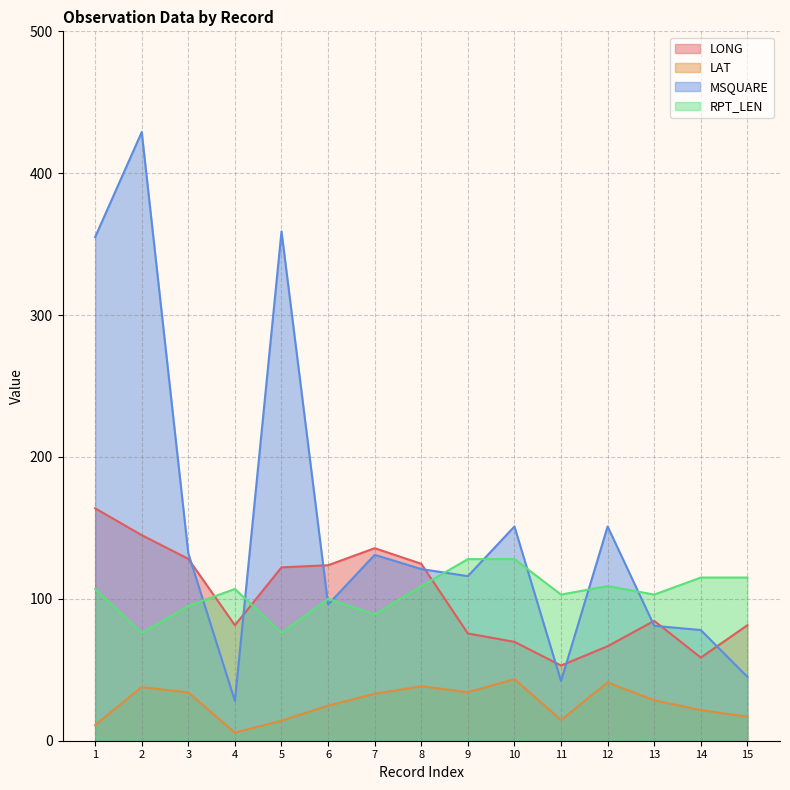

Reading left to right, list all the values displayed in this chart.

LONG: 163.8	144.9	128.2	81.4	122.2	123.7	135.7	124.7	75.6	69.7	53.0	66.6	84.5	58.6	81.4
LAT: 11.0	37.8	34.0	5.7	14.1	24.7	33.1	38.4	34.2	43.4	14.6	41.1	28.5	21.6	16.9
MSQUARE: 355.0	429.0	132.0	28.0	359.0	96.0	131.0	121.0	116.0	151.0	42.0	151.0	81.0	78.0	45.0
RPT_LEN: 107.0	76.0	95.0	107.0	76.0	100.0	89.0	109.0	128.0	128.0	103.0	109.0	103.0	115.0	115.0